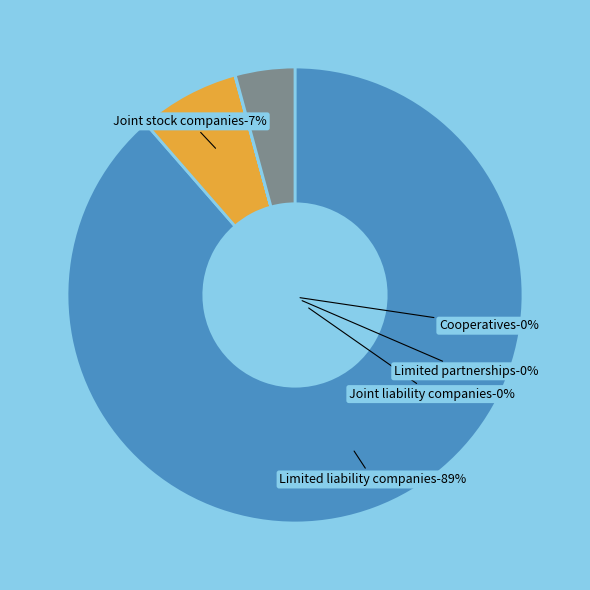

How many segments does this pie chart have?

6